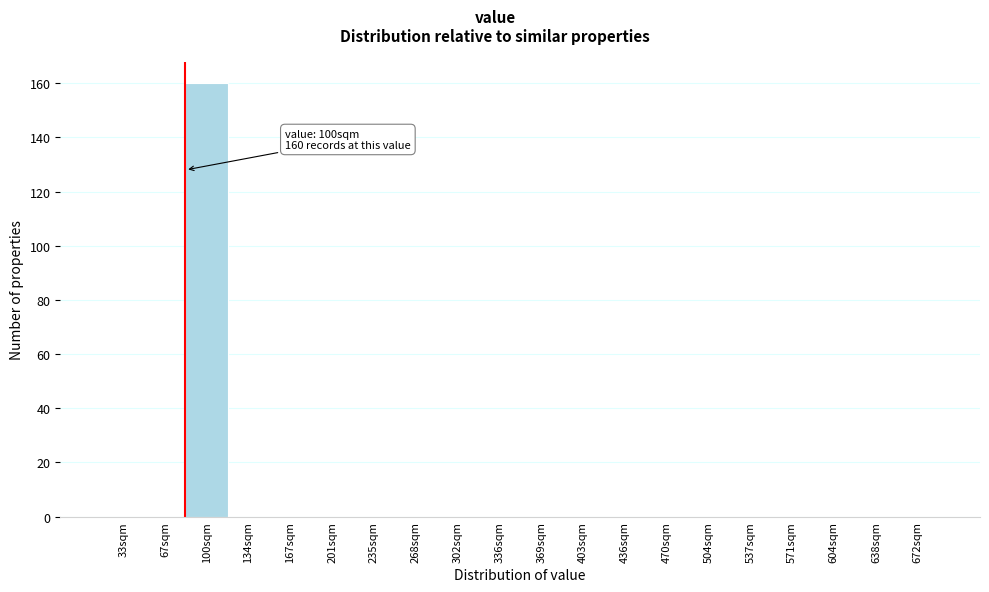

Reading left to right, list all the values displayed in this chart.

33sqm=0	67sqm=0	100sqm=160	134sqm=0	167sqm=0	201sqm=0	235sqm=0	268sqm=0	302sqm=0	336sqm=0	369sqm=0	403sqm=0	436sqm=0	470sqm=0	504sqm=0	537sqm=0	571sqm=0	604sqm=0	638sqm=0	672sqm=0